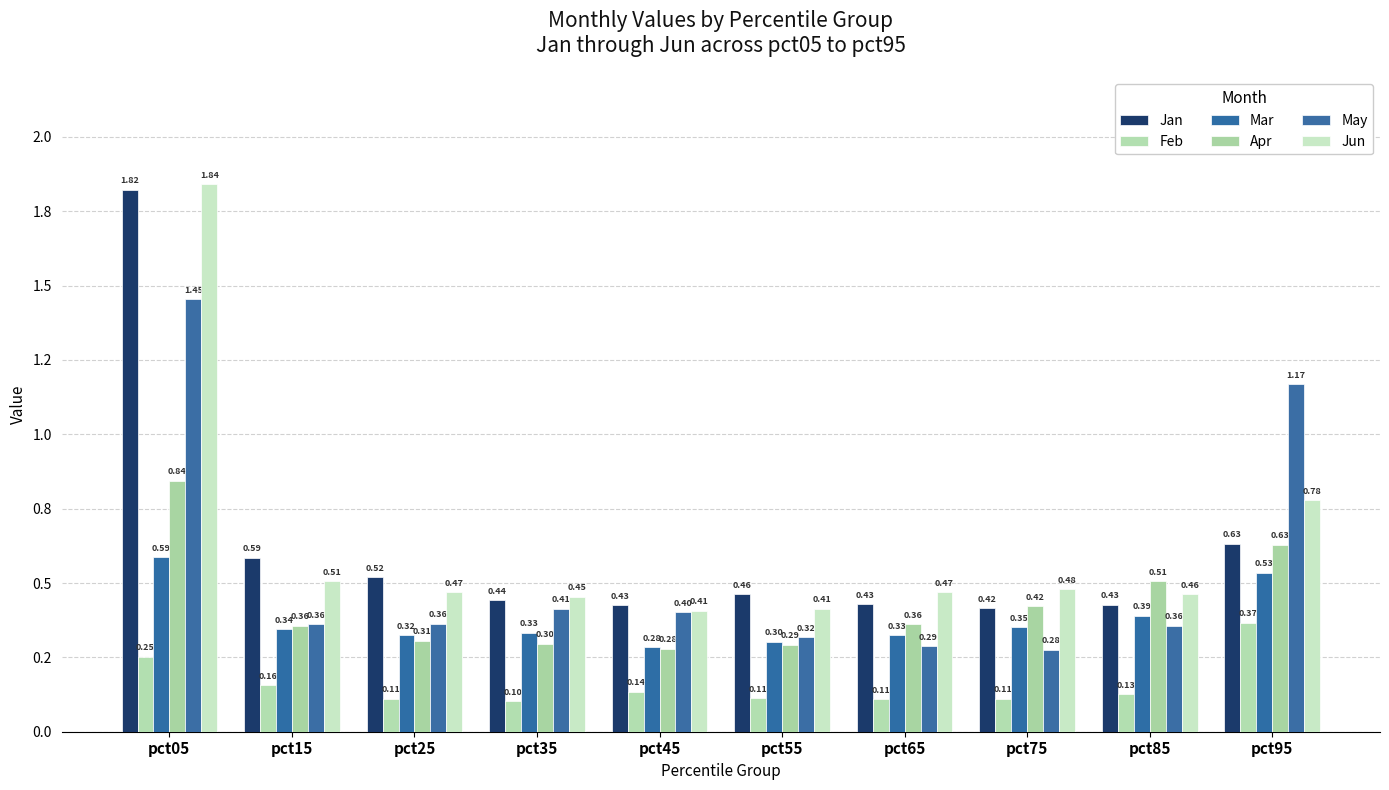

Are the bars grouped side by side (vs. stacked)?

Yes